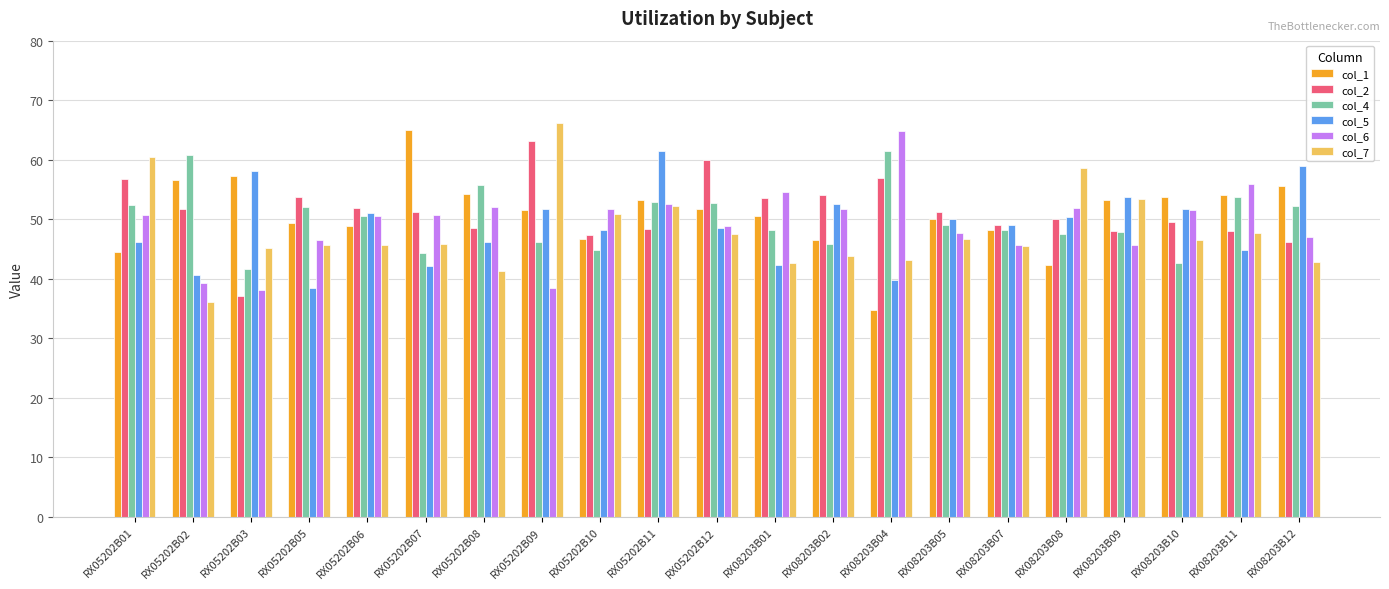

How many data points does each series have?

21